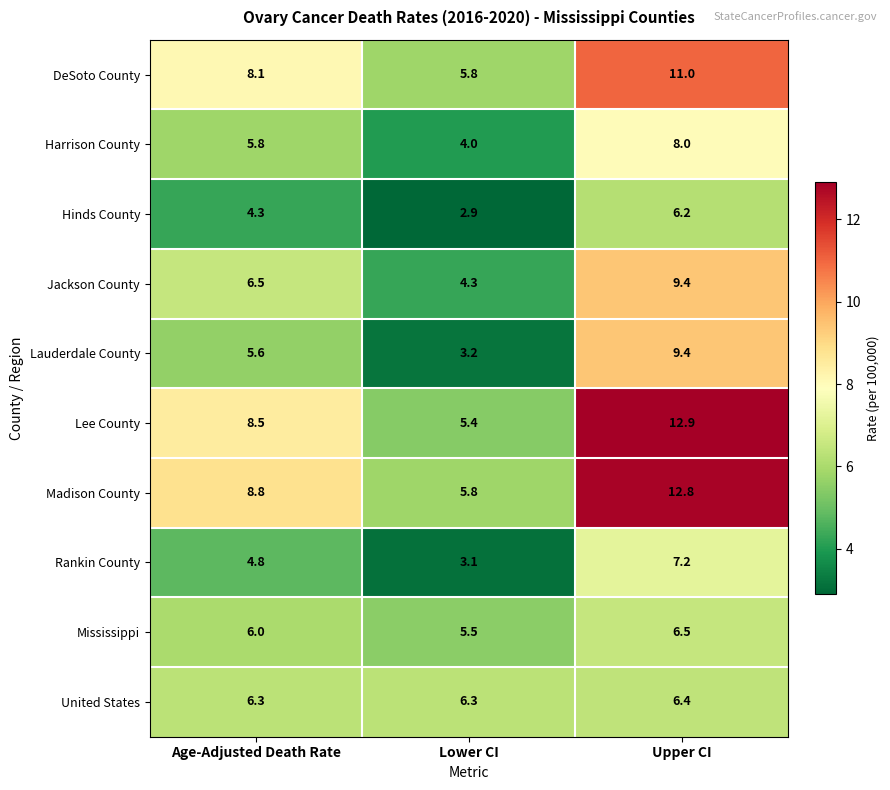

What is the difference between the Lee County values at Upper CI and Age-Adjusted Death Rate?

4.4